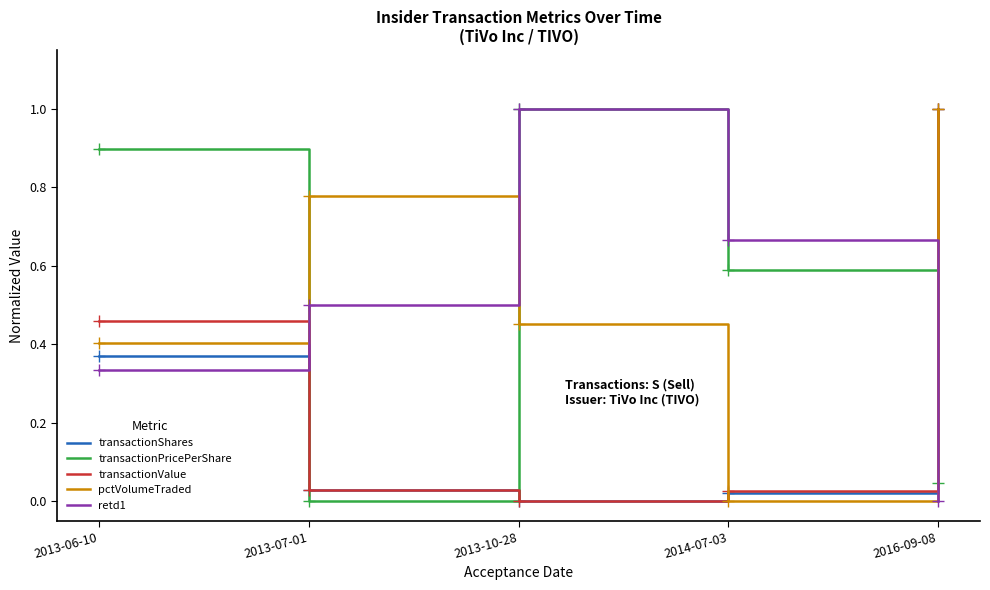

What is the difference between the transactionPricePerShare values at 2013-10-28 and 2013-06-10?

0.1